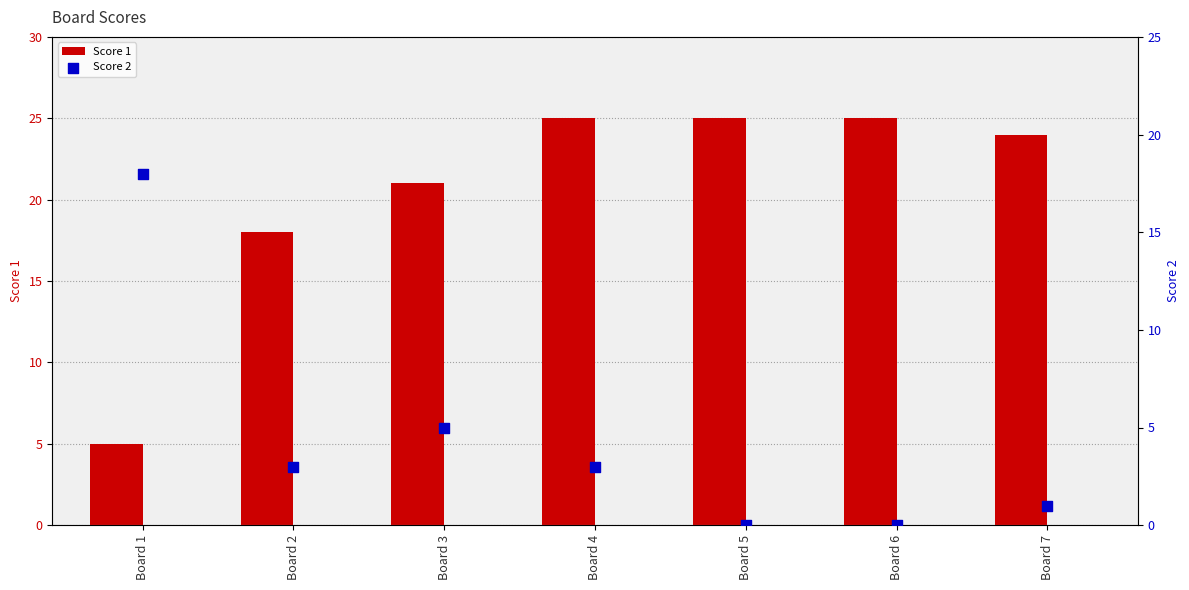

Which series has the largest total across all categories?

Score 1